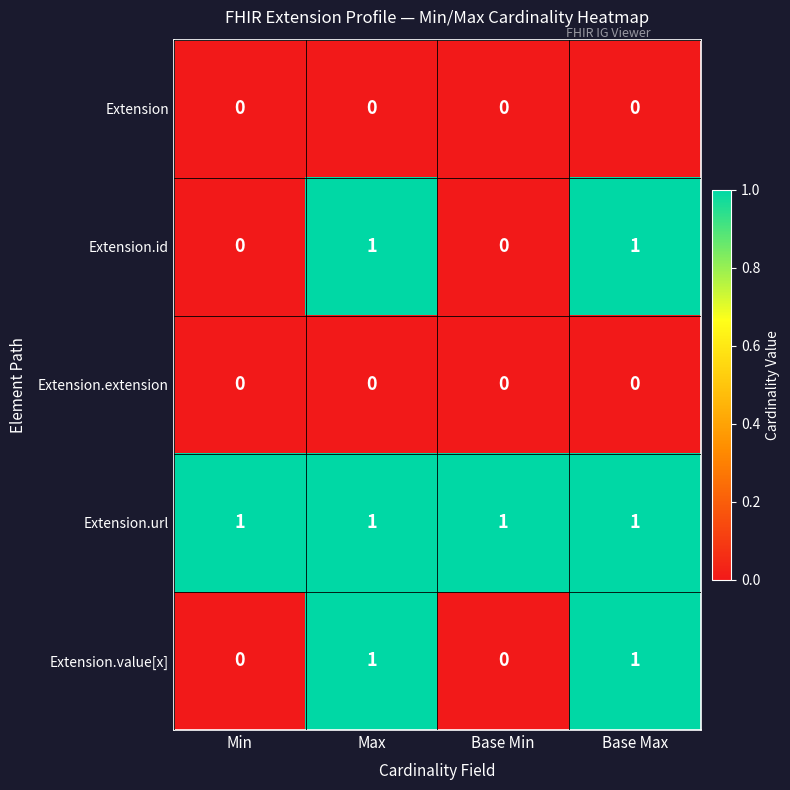

Which series has the largest total across all categories?

Extension.url